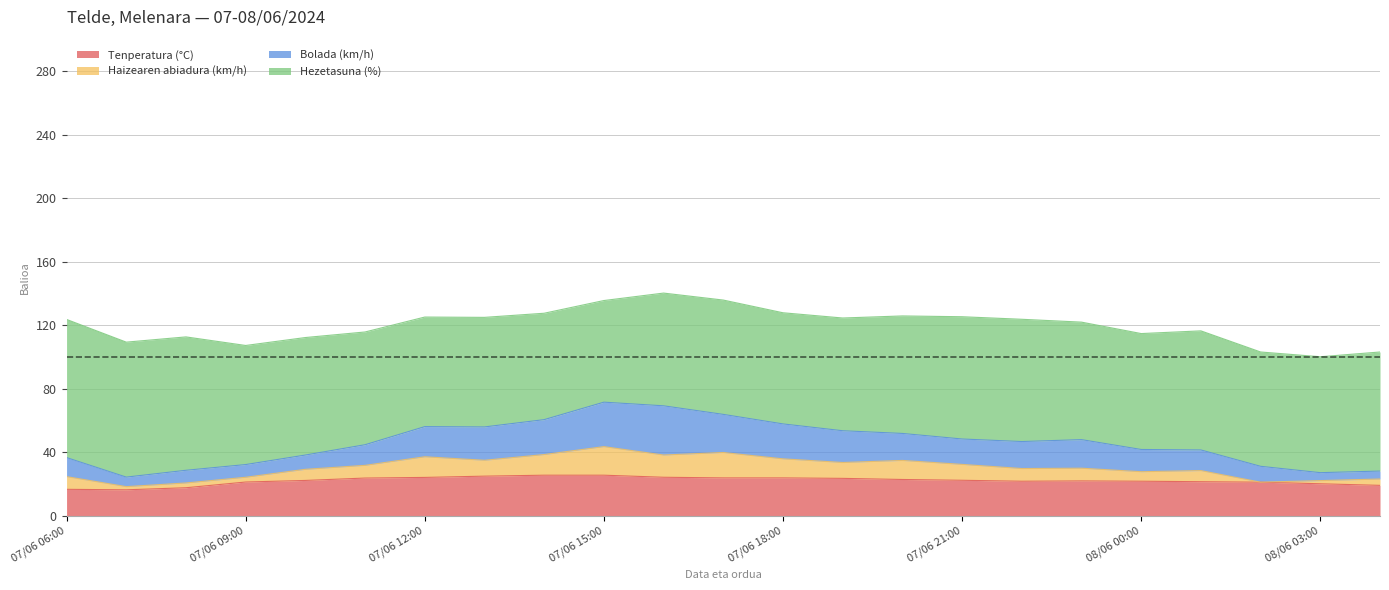

Reading left to right, transcribe all the data shown in this chart.

Tenperatura (°C): 07/06 06:00=16.8	07/06 07:00=16.5	07/06 08:00=17.8	07/06 09:00=21.4	07/06 10:00=22.4	07/06 11:00=23.9	07/06 12:00=24.3	07/06 13:00=25.1	07/06 14:00=25.7	07/06 15:00=25.7	07/06 16:00=24.4	07/06 17:00=24.0	07/06 18:00=24.0	07/06 19:00=23.7	07/06 20:00=23.0	07/06 21:00=22.5	07/06 22:00=21.9	07/06 23:00=22.1	08/06 00:00=21.9	08/06 01:00=21.6	08/06 02:00=21.3	08/06 03:00=20.3	08/06 04:00=19.3
Haizearen abiadura (km/h): 07/06 06:00=8.0	07/06 07:00=2.0	07/06 08:00=3.0	07/06 09:00=3.0	07/06 10:00=7.0	07/06 11:00=8.0	07/06 12:00=13.0	07/06 13:00=10.0	07/06 14:00=13.0	07/06 15:00=18.0	07/06 16:00=14.0	07/06 17:00=16.0	07/06 18:00=12.0	07/06 19:00=10.0	07/06 20:00=12.0	07/06 21:00=10.0	07/06 22:00=8.0	07/06 23:00=8.0	08/06 00:00=6.0	08/06 01:00=7.0	08/06 02:00=0.0	08/06 03:00=2.0	08/06 04:00=4.0
Bolada (km/h): 07/06 06:00=12.0	07/06 07:00=6.0	07/06 08:00=8.0	07/06 09:00=8.0	07/06 10:00=9.0	07/06 11:00=13.0	07/06 12:00=19.0	07/06 13:00=21.0	07/06 14:00=22.0	07/06 15:00=28.0	07/06 16:00=31.0	07/06 17:00=24.0	07/06 18:00=22.0	07/06 19:00=20.0	07/06 20:00=17.0	07/06 21:00=16.0	07/06 22:00=17.0	07/06 23:00=18.0	08/06 00:00=14.0	08/06 01:00=13.0	08/06 02:00=10.0	08/06 03:00=5.0	08/06 04:00=5.0
Hezetasuna (%): 07/06 06:00=87.0	07/06 07:00=85.0	07/06 08:00=84.0	07/06 09:00=75.0	07/06 10:00=74.0	07/06 11:00=71.0	07/06 12:00=69.0	07/06 13:00=69.0	07/06 14:00=67.0	07/06 15:00=64.0	07/06 16:00=71.0	07/06 17:00=72.0	07/06 18:00=70.0	07/06 19:00=71.0	07/06 20:00=74.0	07/06 21:00=77.0	07/06 22:00=77.0	07/06 23:00=74.0	08/06 00:00=73.0	08/06 01:00=75.0	08/06 02:00=72.0	08/06 03:00=73.0	08/06 04:00=75.0